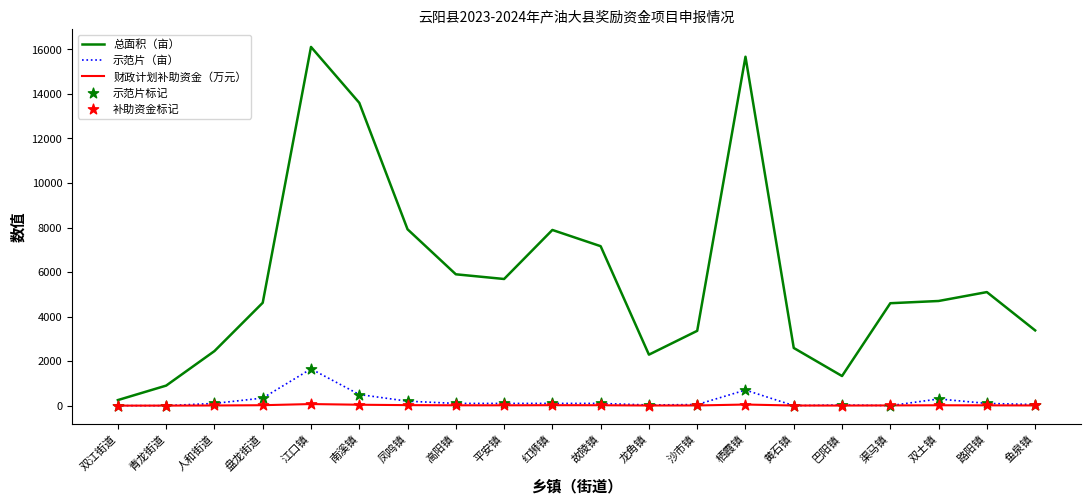

At which category is the sum across all series the highest?

江口镇